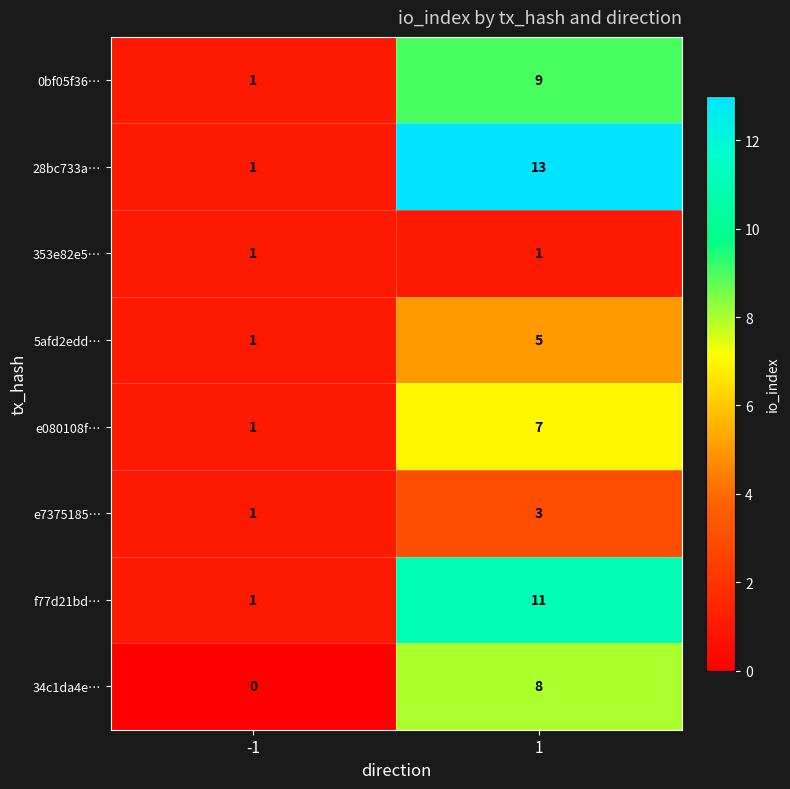

Rank the series by their maximum value, from highest to lowest.

28bc733a…, f77d21bd…, 0bf05f36…, 34c1da4e…, e080108f…, 5afd2edd…, e7375185…, 353e82e5…